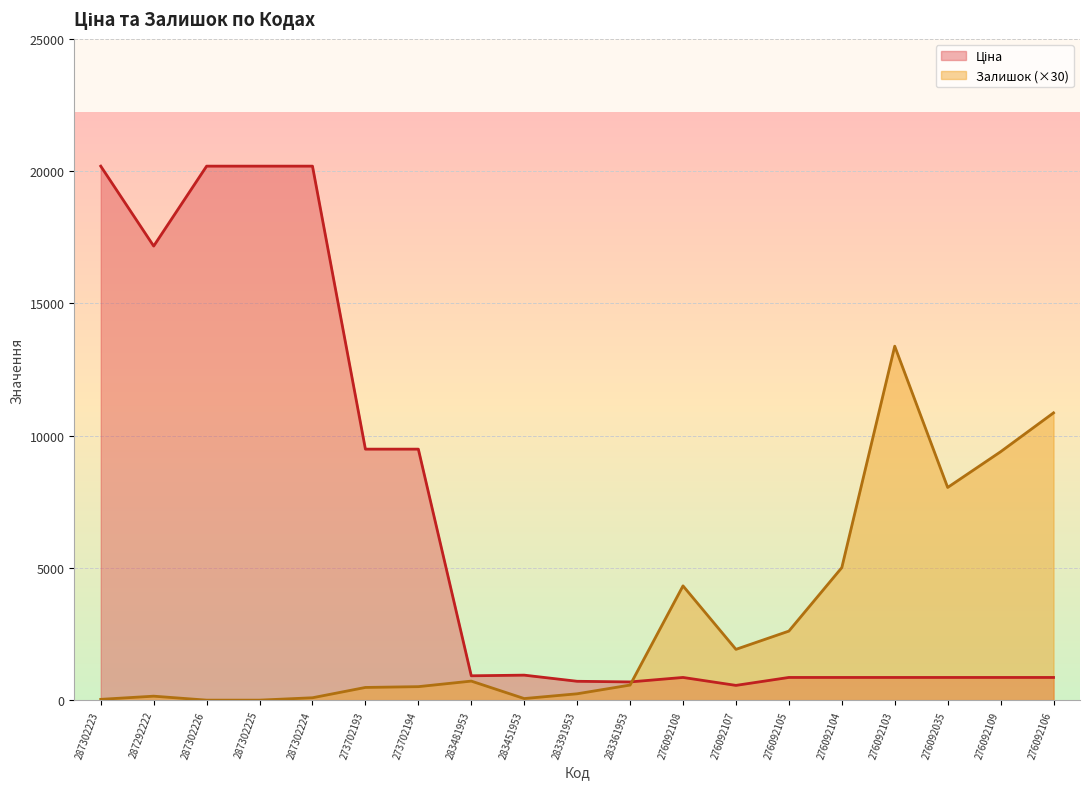

Which series has the largest range (max minus min)?

Ціна